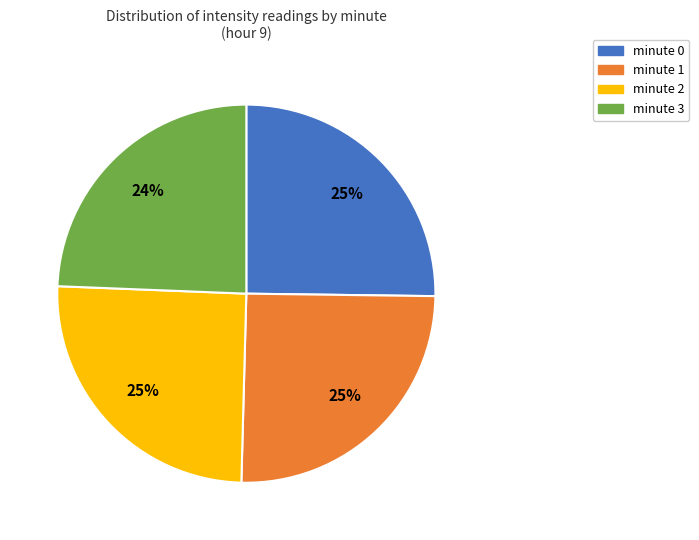

To the nearest percent, what percentage of the pie is minute 2?

25%